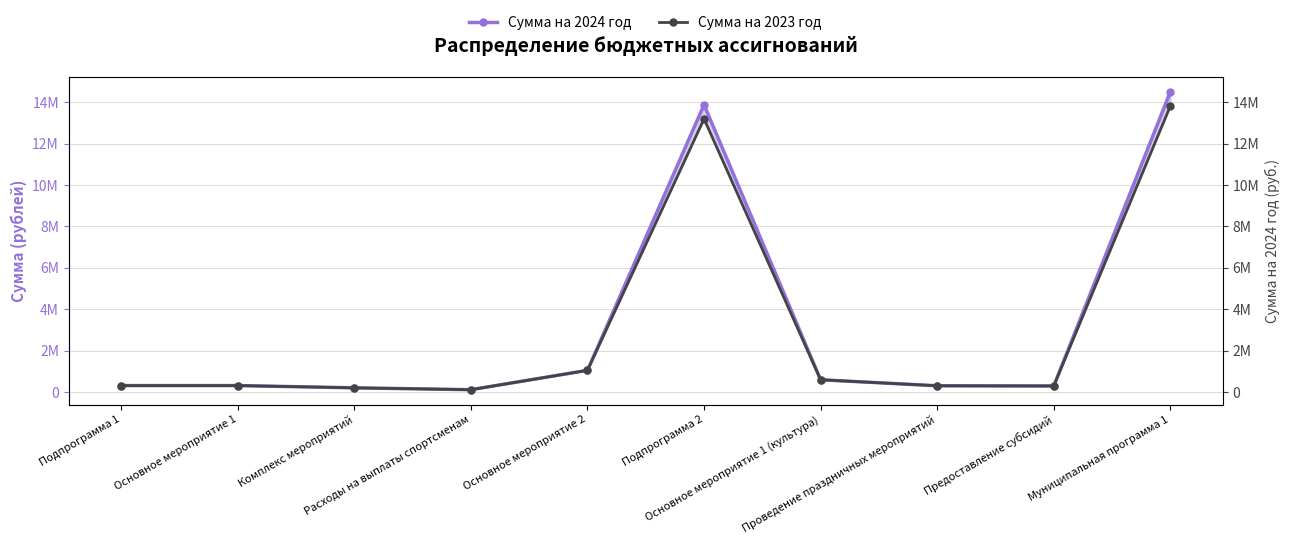

What is the maximum value shown in the chart?

14497200